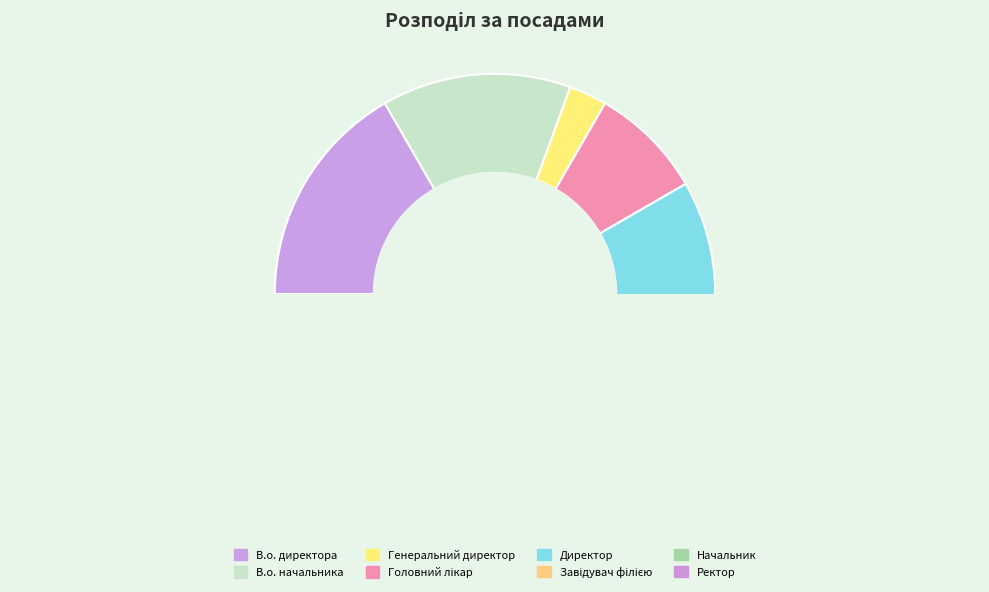

How many slices are in this pie chart?

8